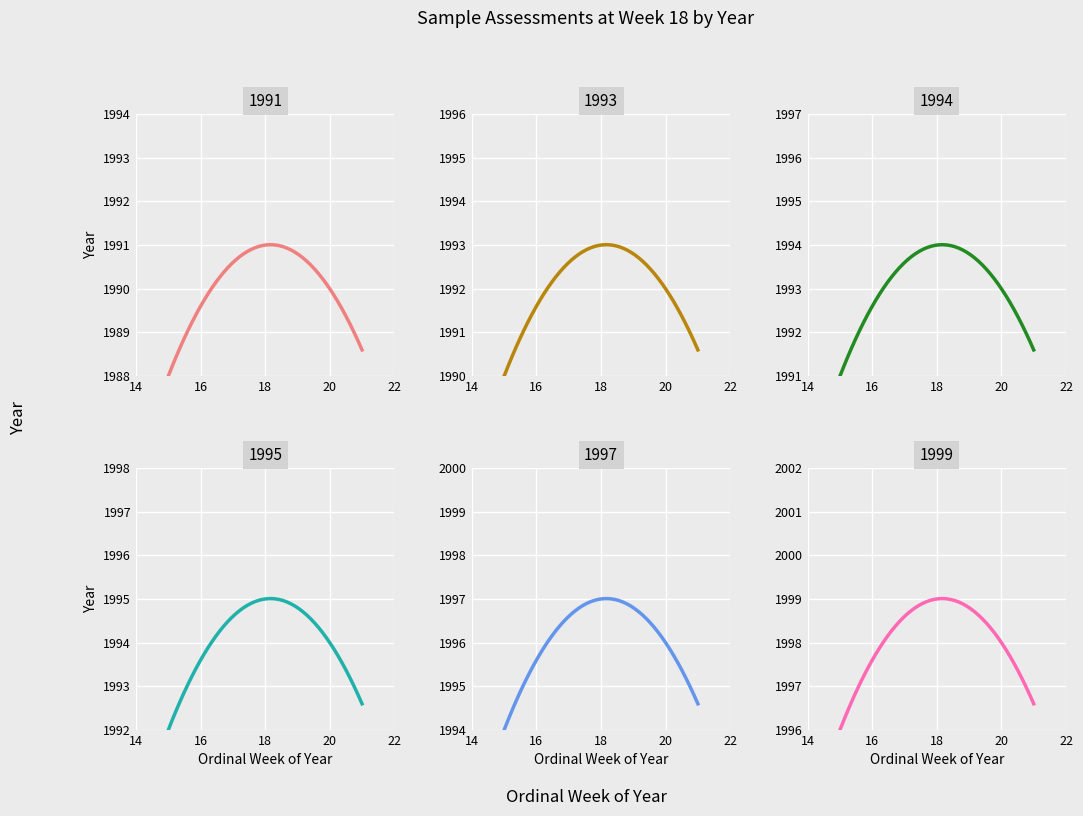

The chart shows a value of 1991 at 1991. True or false?

True